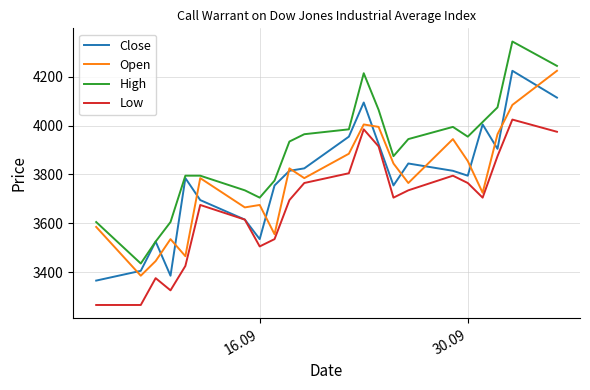

True or false: Low and High cross at least once.

False